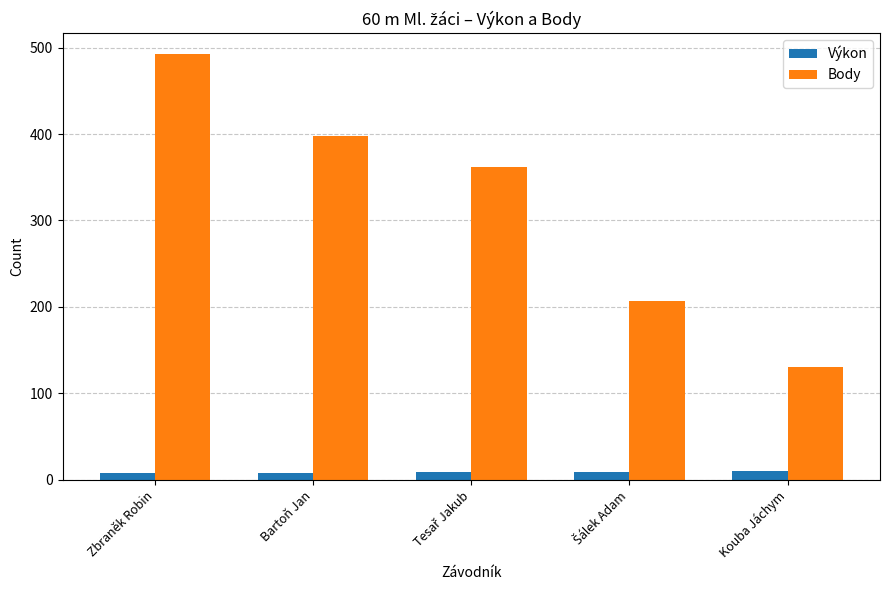

Between Zbraněk Robin and Kouba Jáchym, which series saw the biggest shift?

Body